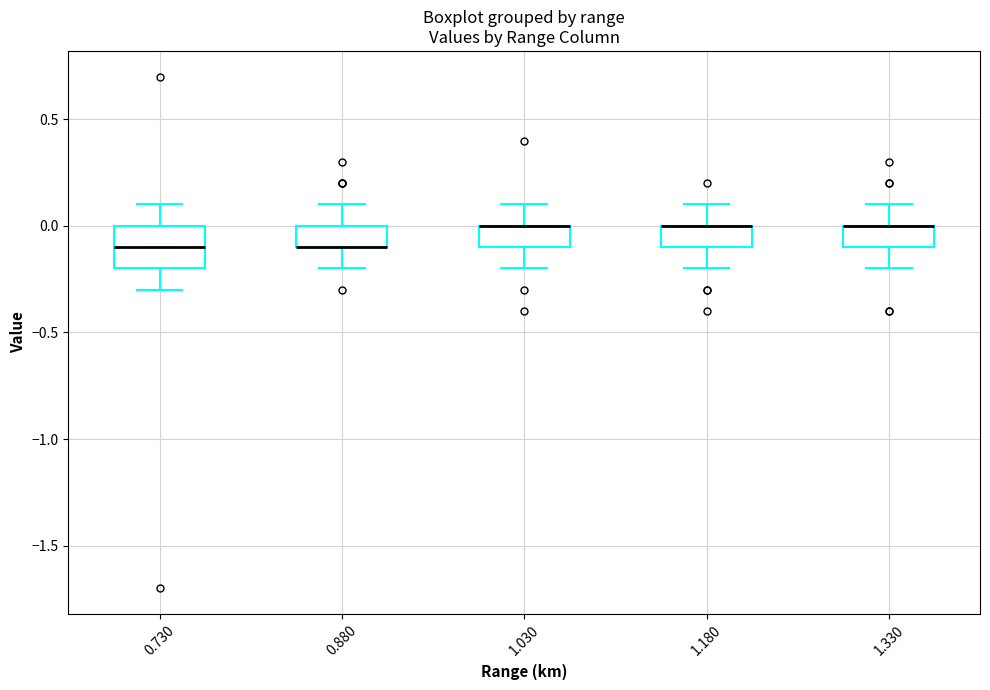

Reading left to right, read every box against the y-axis: the position of its median line, the range the box covers, and the ends of its whiskers. The values are not printed on the chart, so give them approximately, as read against the axis.

0.730: median -0.1, box -0.2 to 0.0, whiskers -0.3 to 0.1
0.880: median -0.1 (drawn on the box's lower edge), box -0.1 to 0.0, whiskers -0.2 to 0.1
1.030: median 0.0 (drawn on the box's upper edge), box -0.1 to 0.0, whiskers -0.2 to 0.1
1.180: median 0.0 (drawn on the box's upper edge), box -0.1 to 0.0, whiskers -0.2 to 0.1
1.330: median 0.0 (drawn on the box's upper edge), box -0.1 to 0.0, whiskers -0.2 to 0.1